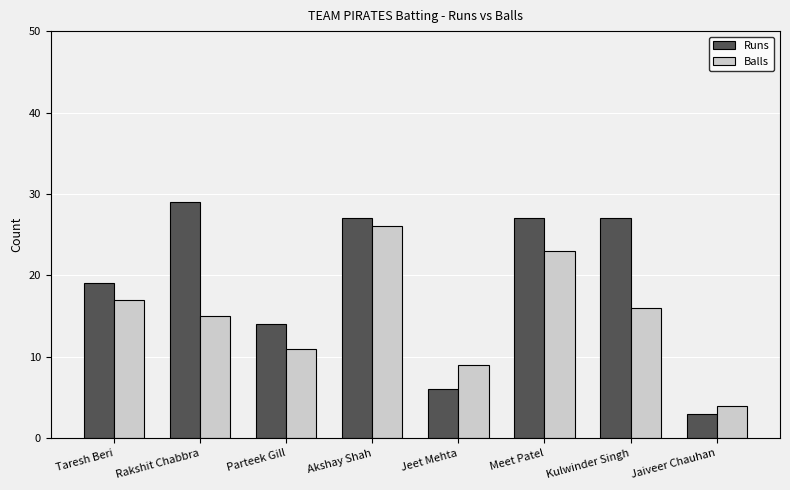

Rank the categories by Balls value from lowest to highest.

Jaiveer Chauhan, Jeet Mehta, Parteek Gill, Rakshit Chabbra, Kulwinder Singh, Taresh Beri, Meet Patel, Akshay Shah